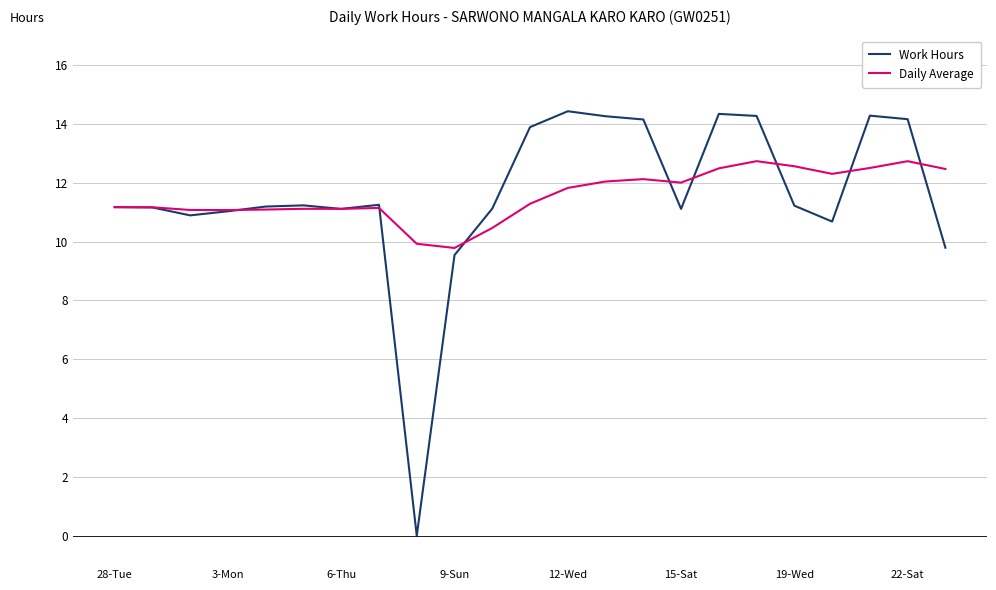

Rank the series by their maximum value, from lowest to highest.

Daily Average, Work Hours